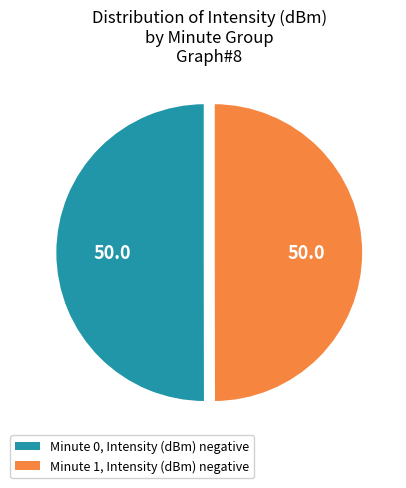

Count the number of slices in the pie.

2